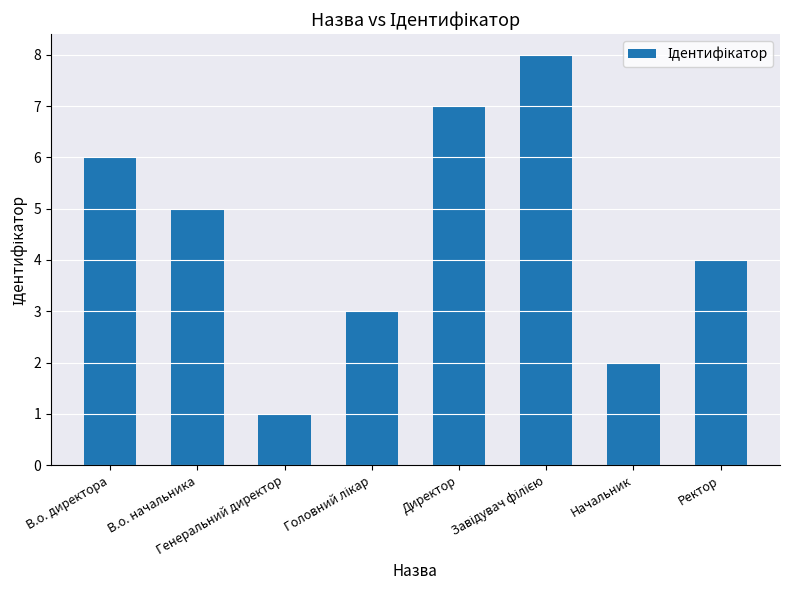

Count the values in the range 3 to 7.

5